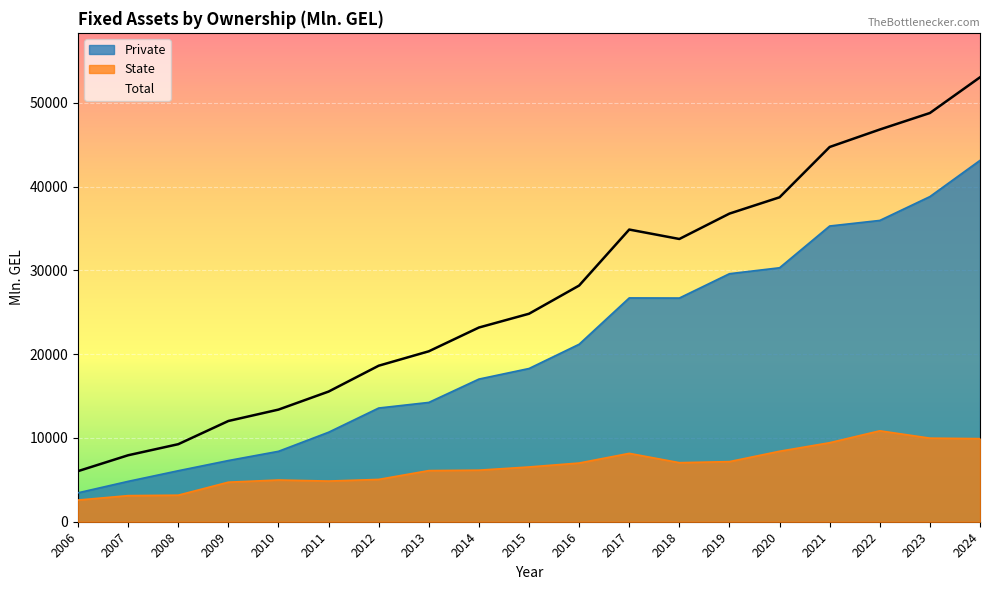

What are all the series names shown in the legend?

Private, State, Total